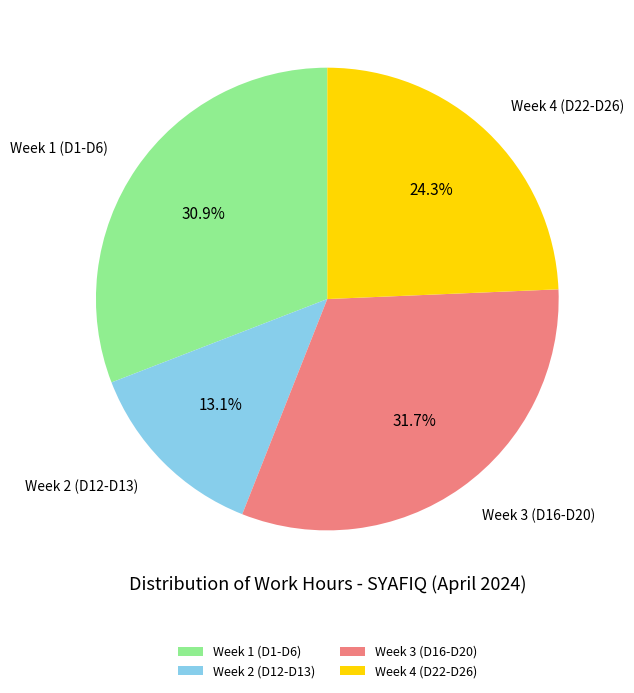

What is the ratio of the value at Week 2 (D12-D13) to the value at Week 3 (D16-D20)?

0.4